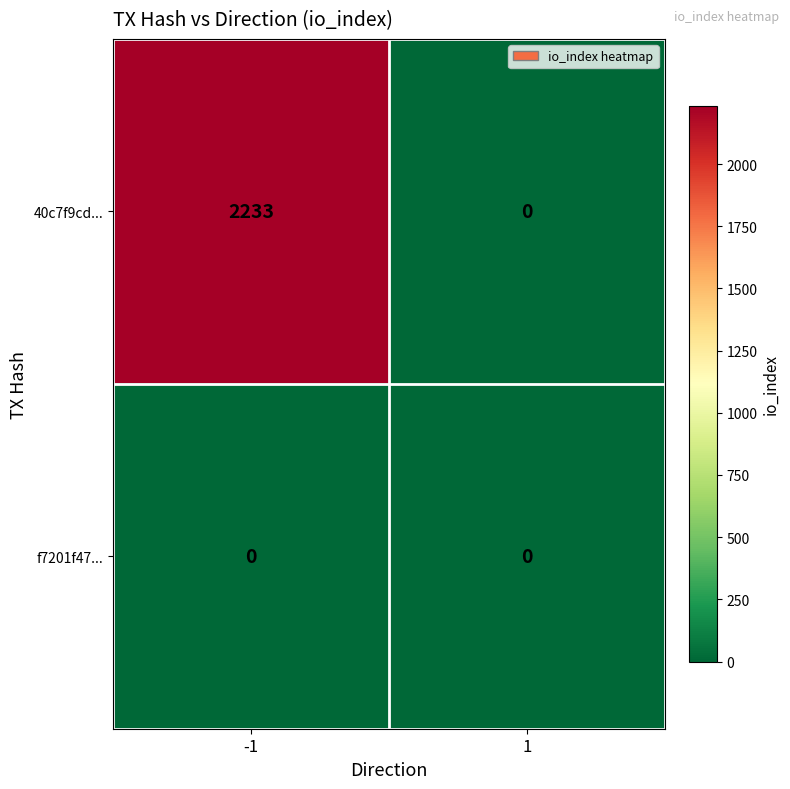

Reading left to right, what are all the values shown in this chart?

40c7f9cd...: -1=2233	1=0
f7201f47...: -1=0	1=0